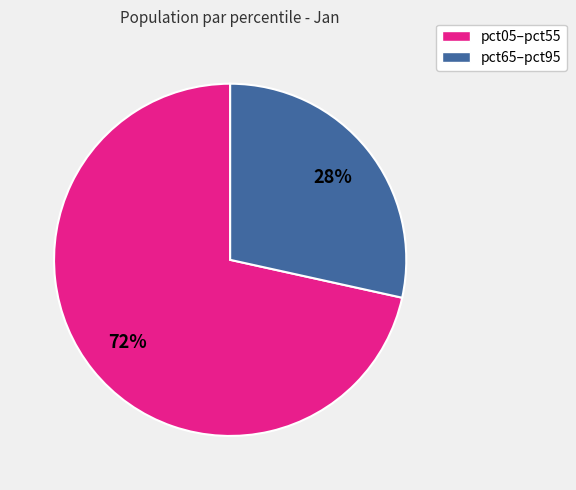

To the nearest percent, what is the average slice percentage?

50%